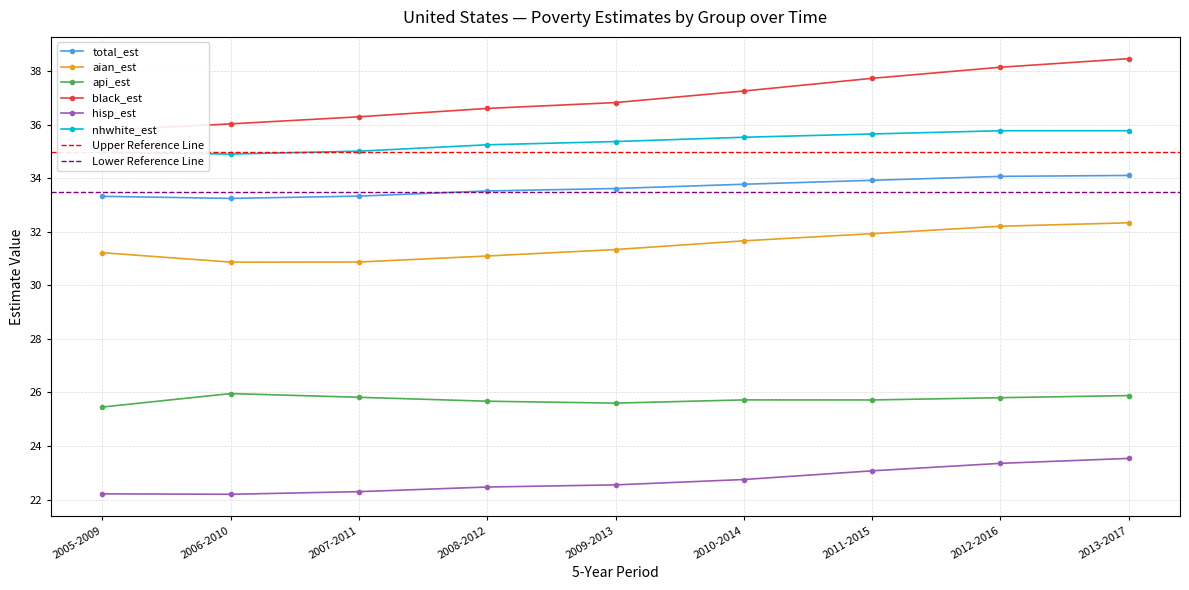

Which series changed the most between 2009-2013 and 2013-2017?

black_est